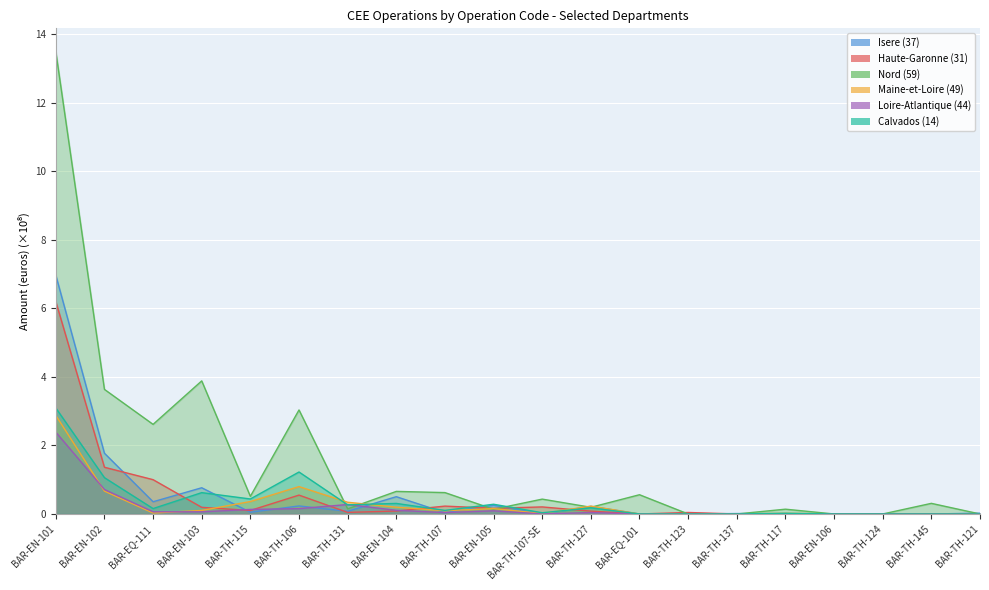

How many interior local valleys does the Calvados (14) series have?

5